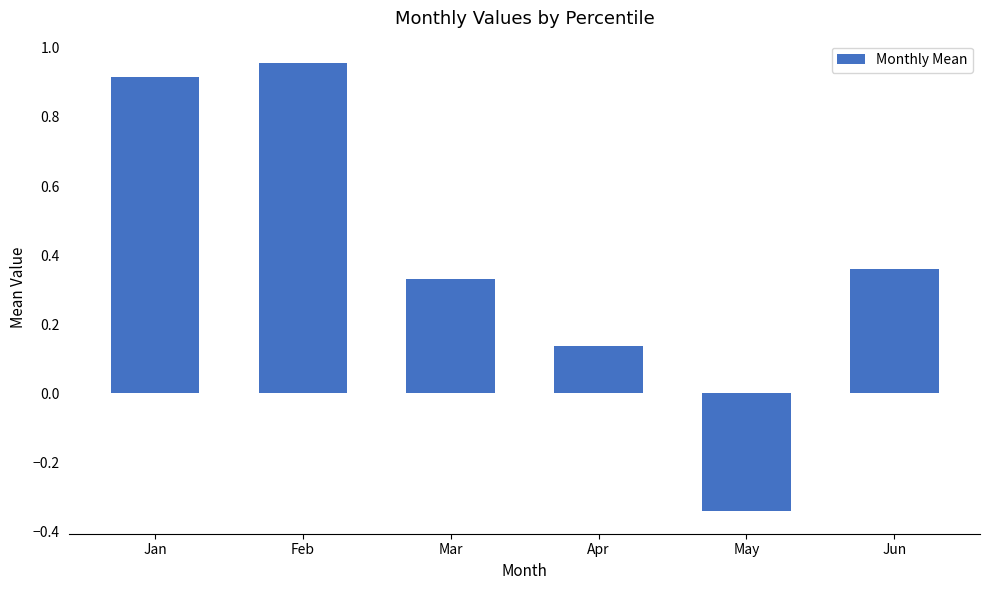

At which category does the chart reach its peak across all series?

Feb